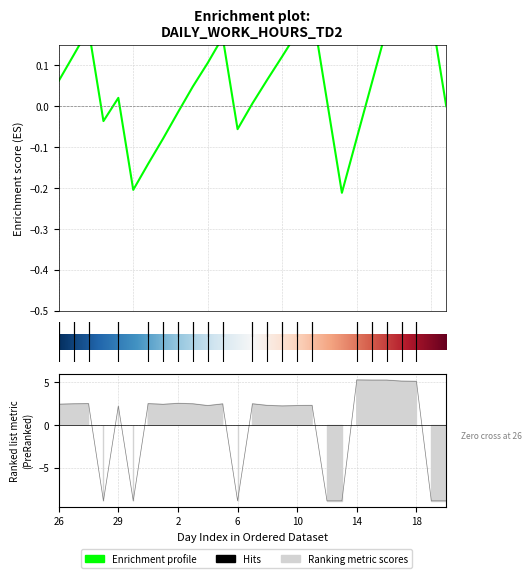

The chart shows a value of 7.0 at 17. True or false?

False